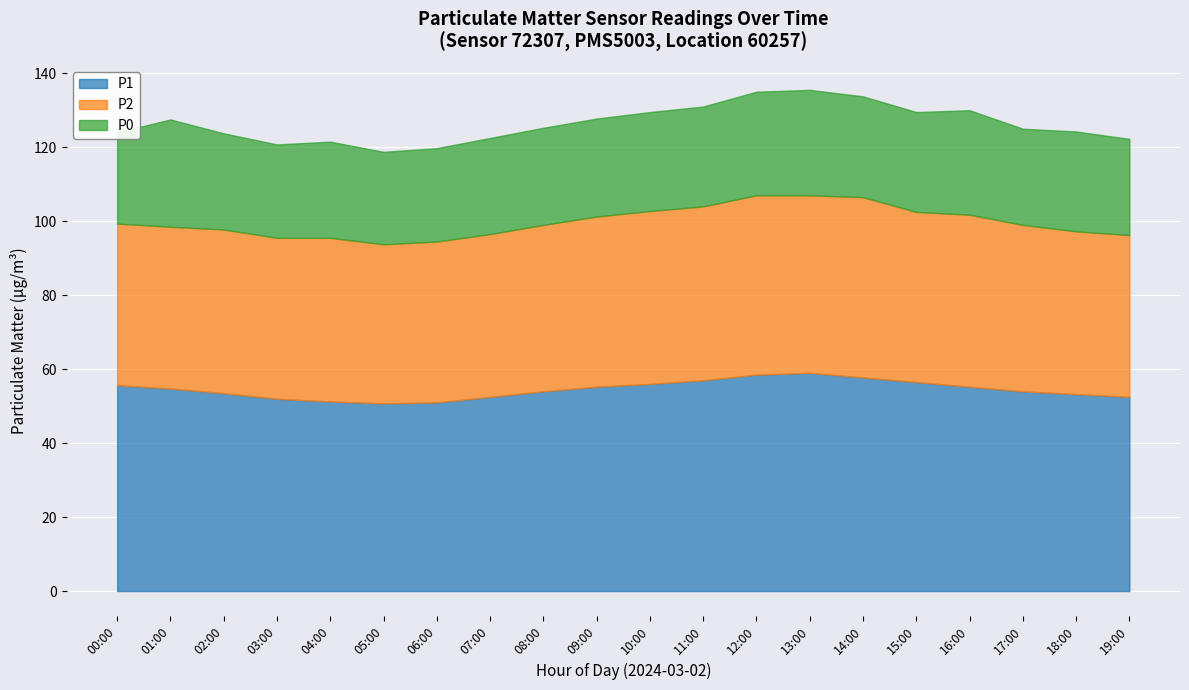

At which label is P0 closest to 26?

02:00